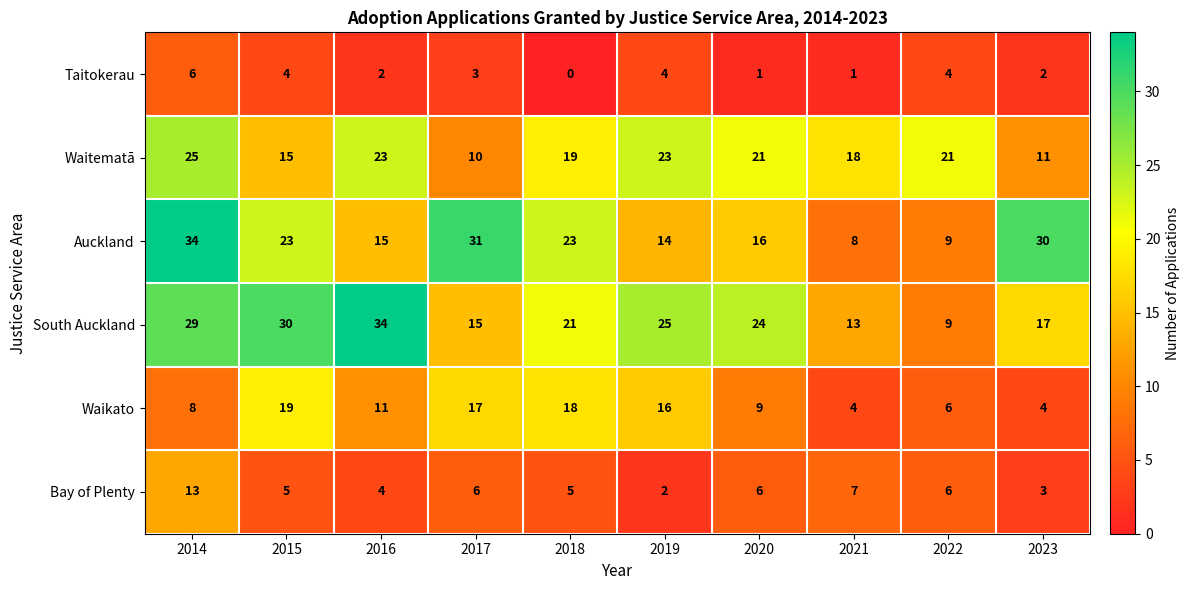

What is the difference between the second highest and second lowest values in the South Auckland series?

17